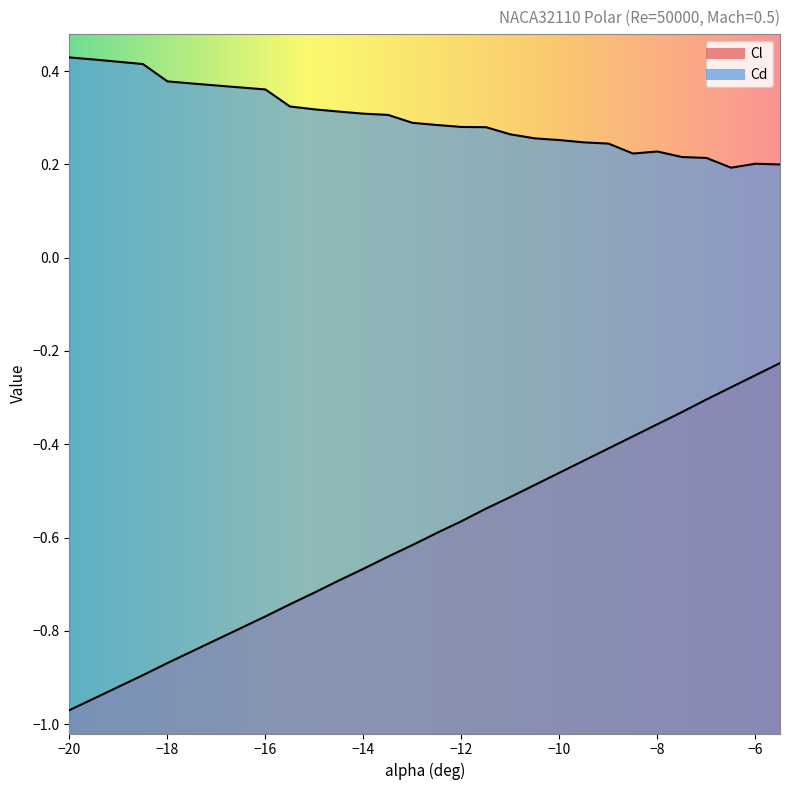

At which category does Cd reach its first local peak?

-8